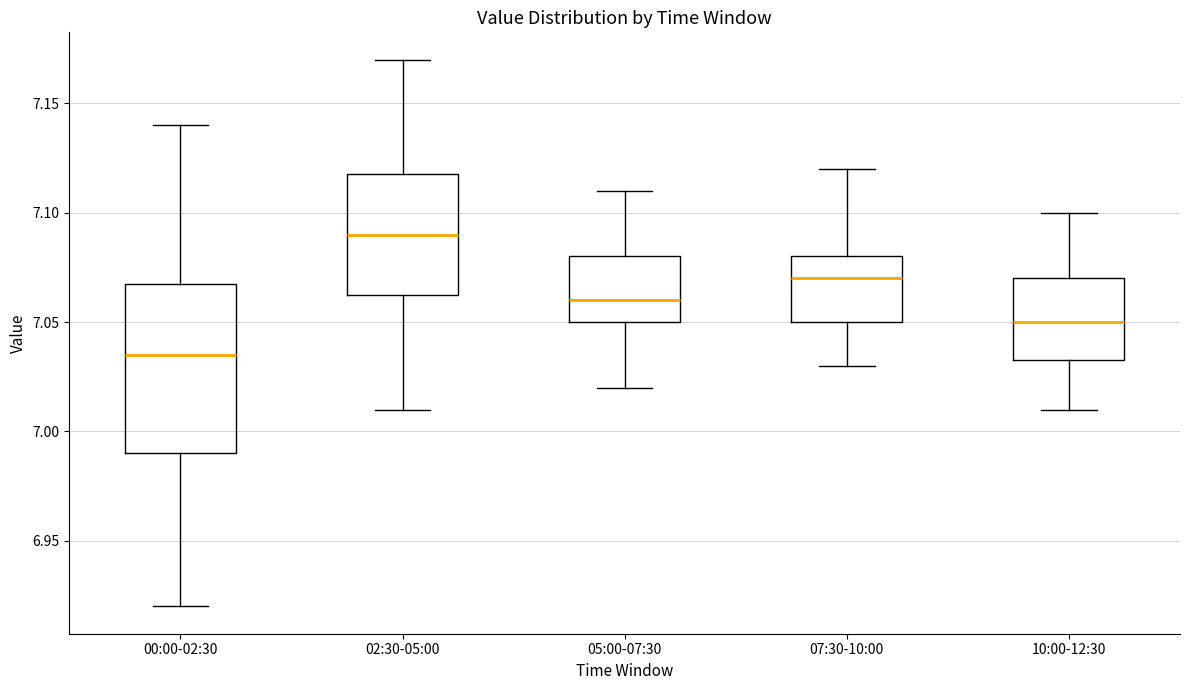

Comparing the boxes themselves (not the whiskers), which one is the tallest?

00:00-02:30